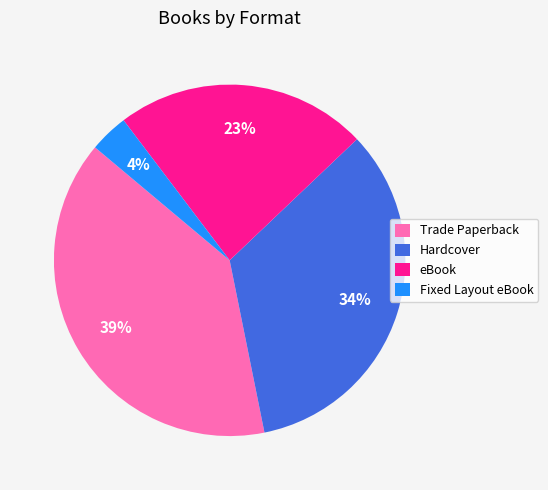

Approximately how many times larger is the value at eBook compared to Trade Paperback?

0.6